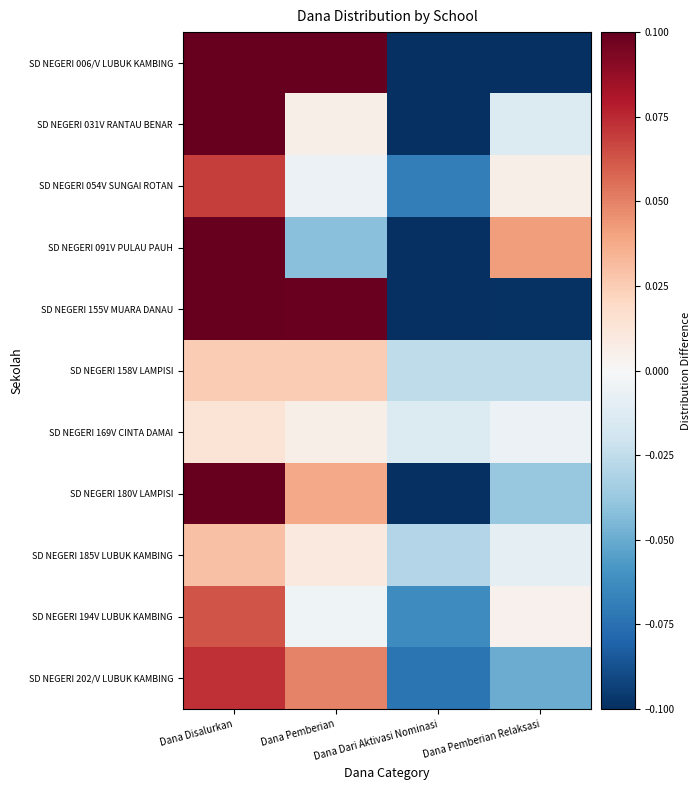

How many data points does each series have?

4